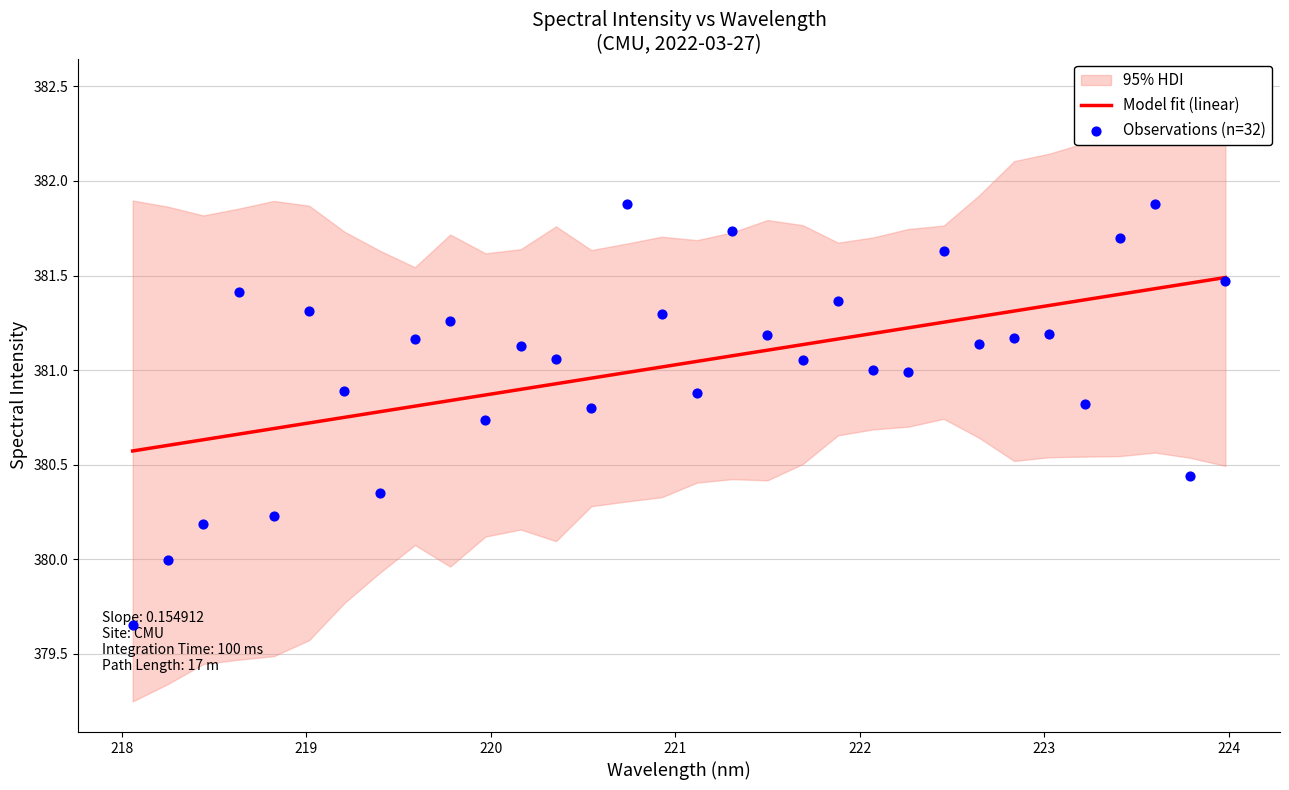

What is the lowest value of the Model fit (linear) series?

380.6